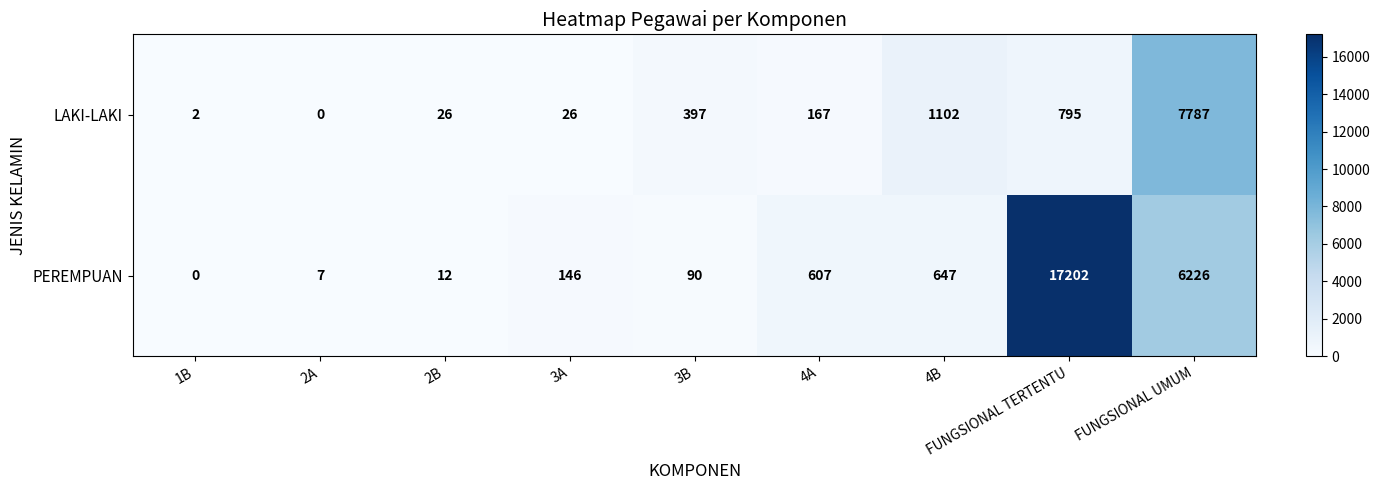

What value does the LAKI-LAKI series have at 2B, to the nearest 10?

30